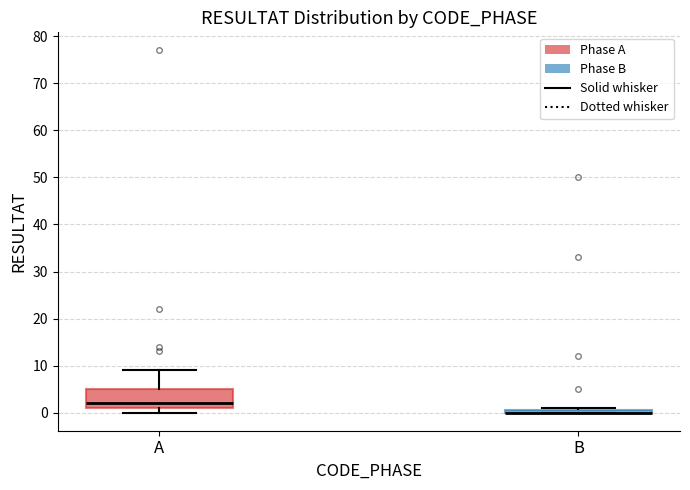

Comparing the boxes themselves (not the whiskers), which one is the tallest?

A